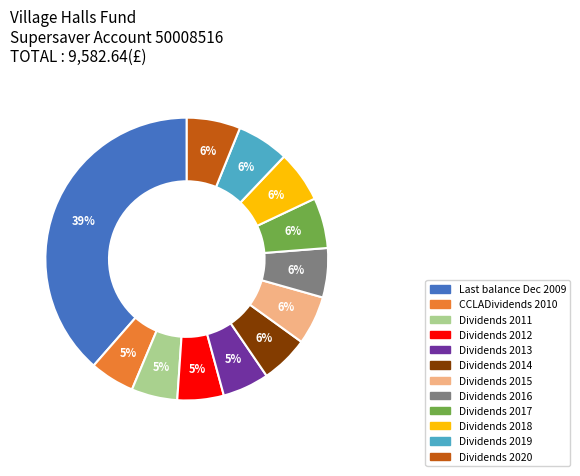

The Dividends 2019 slice represents 6% of the pie. True or false?

True